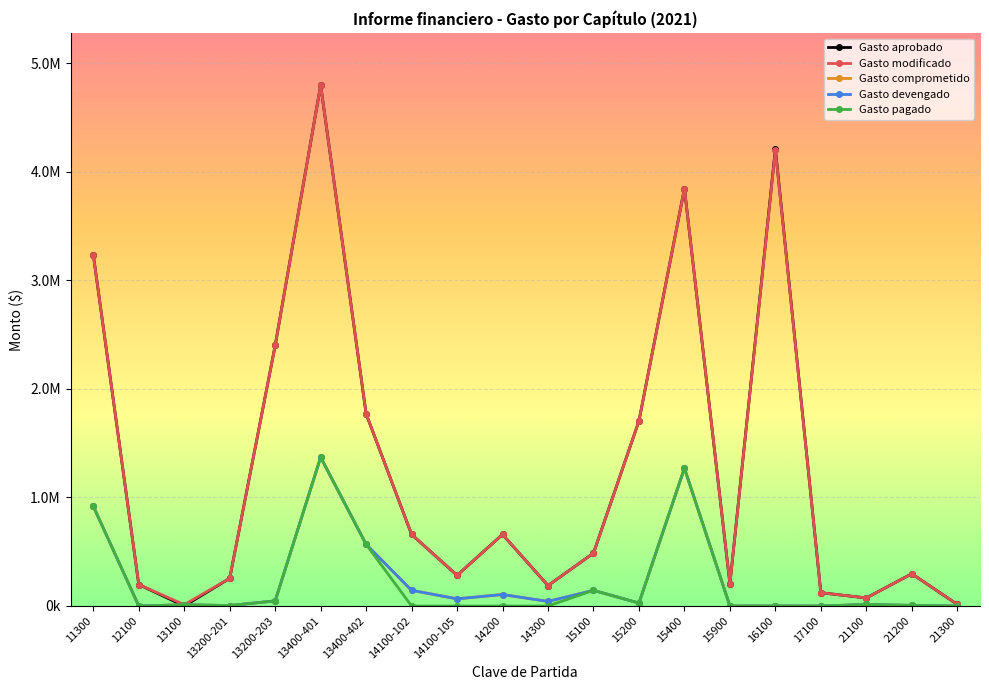

Reading right to left, extract all data points from this chart.

Gasto aprobado: 21300=14841.0	21200=296811.0	21100=74202.0	17100=122394.0	16100=4211950.0	15900=203361.0	15400=3846136.0	15200=1704554.0	15100=486658.0	14300=188300.0	14200=659046.0	14100-105=282446.0	14100-102=659046.0	13400-402=1770042.0	13400-401=4798828.0	13200-203=2400311.0	13200-201=254701.0	13100=0.0	12100=197714.0	11300=3236765.0
Gasto modificado: 21300=14841.0	21200=296811.0	21100=74202.0	17100=122394.0	16100=4199950.0	15900=203361.0	15400=3846136.0	15200=1704554.0	15100=486658.0	14300=188300.0	14200=659046.0	14100-105=282446.0	14100-102=659046.0	13400-402=1770042.0	13400-401=4798828.0	13200-203=2400311.0	13200-201=254701.0	13100=12000.0	12100=197714.0	11300=3236765.0
Gasto comprometido: 21300=0.0	21200=5337.4	21100=13948.6	17100=0.0	16100=0.0	15900=0.0	15400=1269343.2	15200=26788.0	15100=144276.7	14300=42237.3	14200=105573.4	14100-105=66014.2	14100-102=144213.7	13400-402=567818.6	13400-401=1370134.7	13200-203=47018.6	13200-201=4185.7	13100=11089.9	12100=0.0	11300=919366.5
Gasto devengado: 21300=0.0	21200=5337.4	21100=13948.6	17100=0.0	16100=0.0	15900=0.0	15400=1269343.2	15200=26788.0	15100=144276.7	14300=42237.3	14200=105573.4	14100-105=66014.2	14100-102=144213.7	13400-402=567818.6	13400-401=1370134.7	13200-203=47018.6	13200-201=4185.7	13100=11089.9	12100=0.0	11300=919366.5
Gasto pagado: 21300=0.0	21200=5337.4	21100=13948.6	17100=0.0	16100=0.0	15900=0.0	15400=1269343.2	15200=26788.0	15100=144276.7	14300=0.0	14200=0.0	14100-105=0.0	14100-102=0.0	13400-402=567818.6	13400-401=1370134.7	13200-203=47018.6	13200-201=4185.7	13100=11089.9	12100=0.0	11300=919366.5